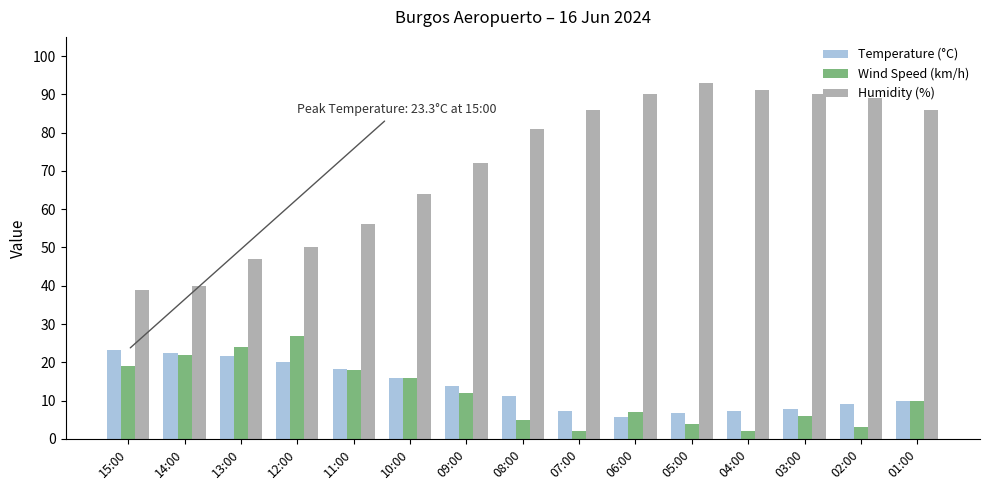

Read the Wind Speed (km/h) value at 12:00.

27.0